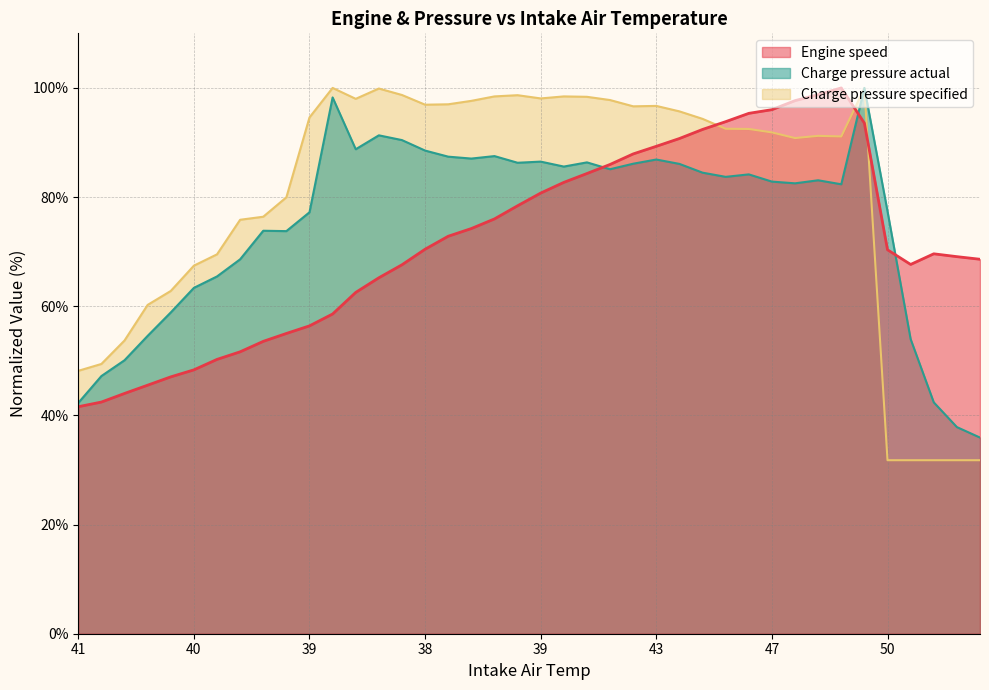

At which category does Charge pressure actual reach its first local peak?

39